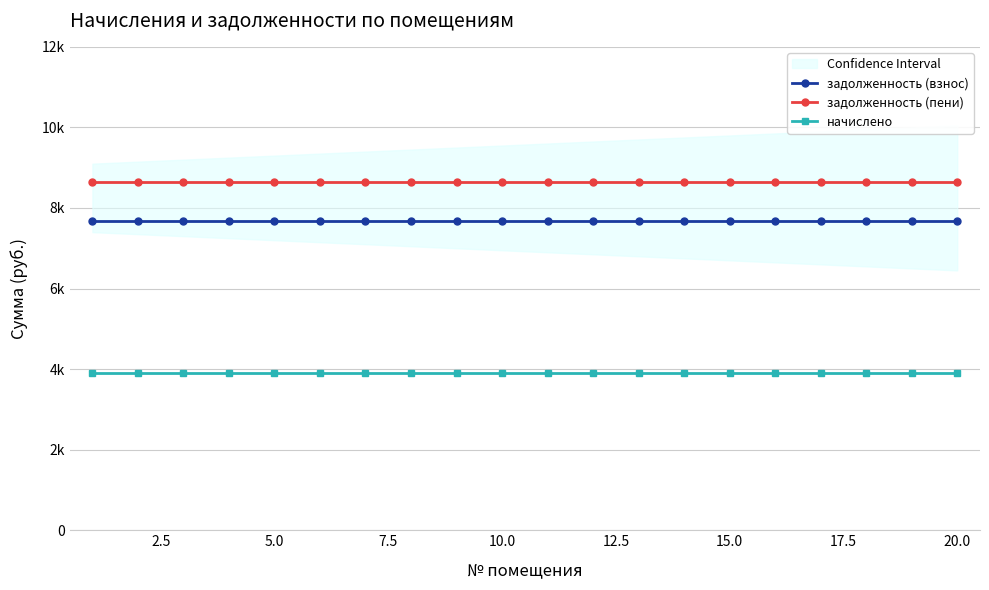

True or false: начислено has a value of 3900.0 at 20.0.

True